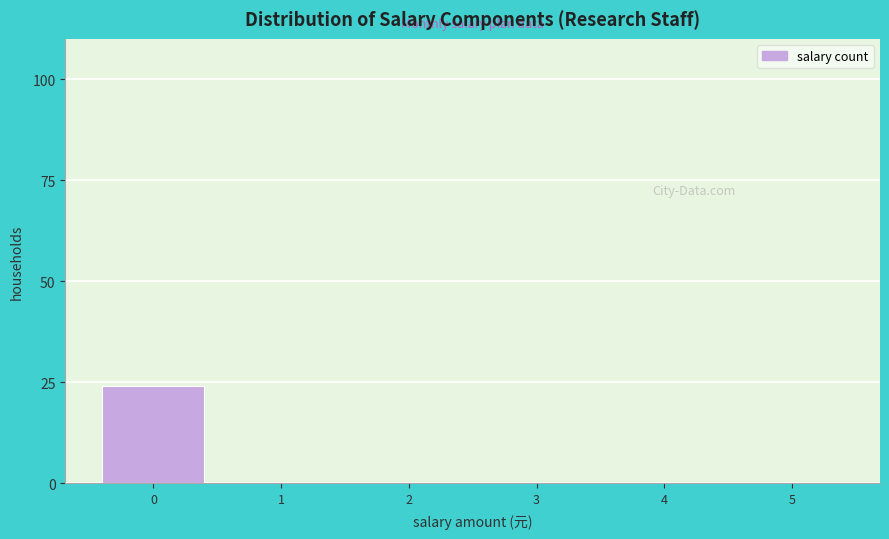

Reading left to right, extract all data points from this chart.

0=24	1=0	2=0	3=0	4=0	5=0